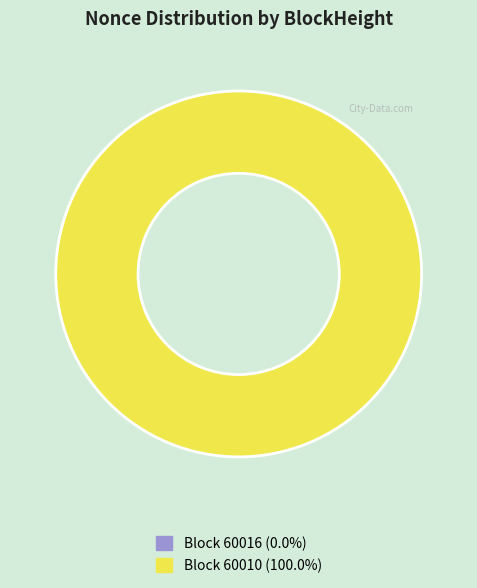

Rank the categories by value from highest to lowest.

60010, 60016